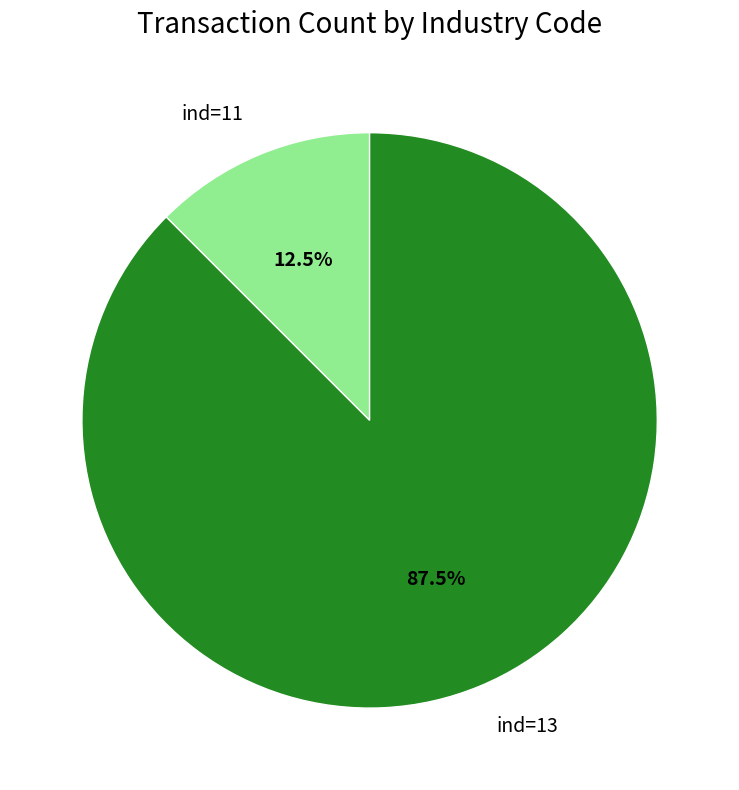

Count the number of slices in the pie.

2